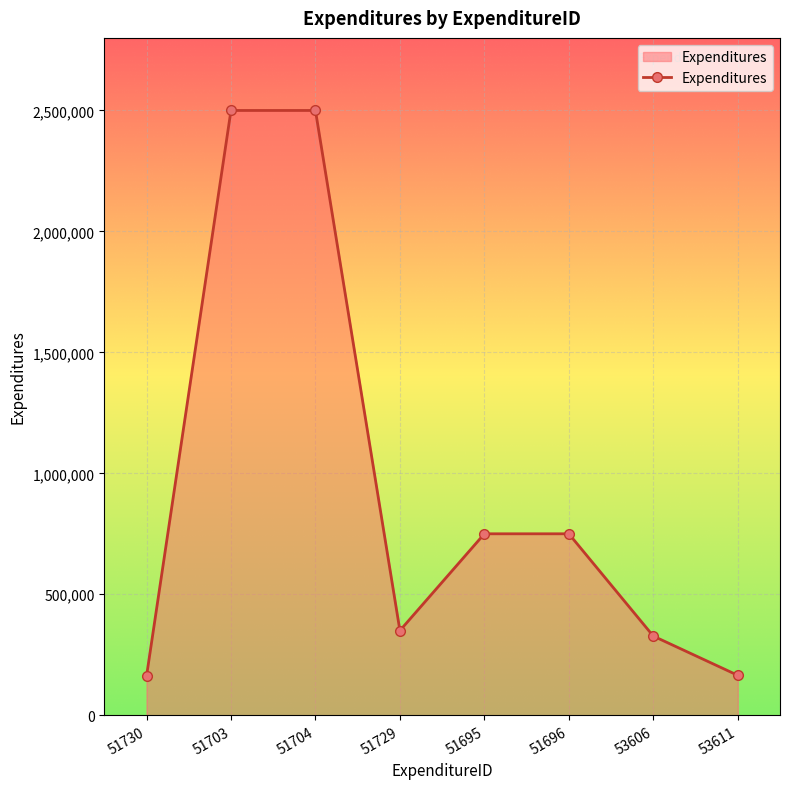

How many points are lower than both their immediate neighbors (excluding endpoints)?

1